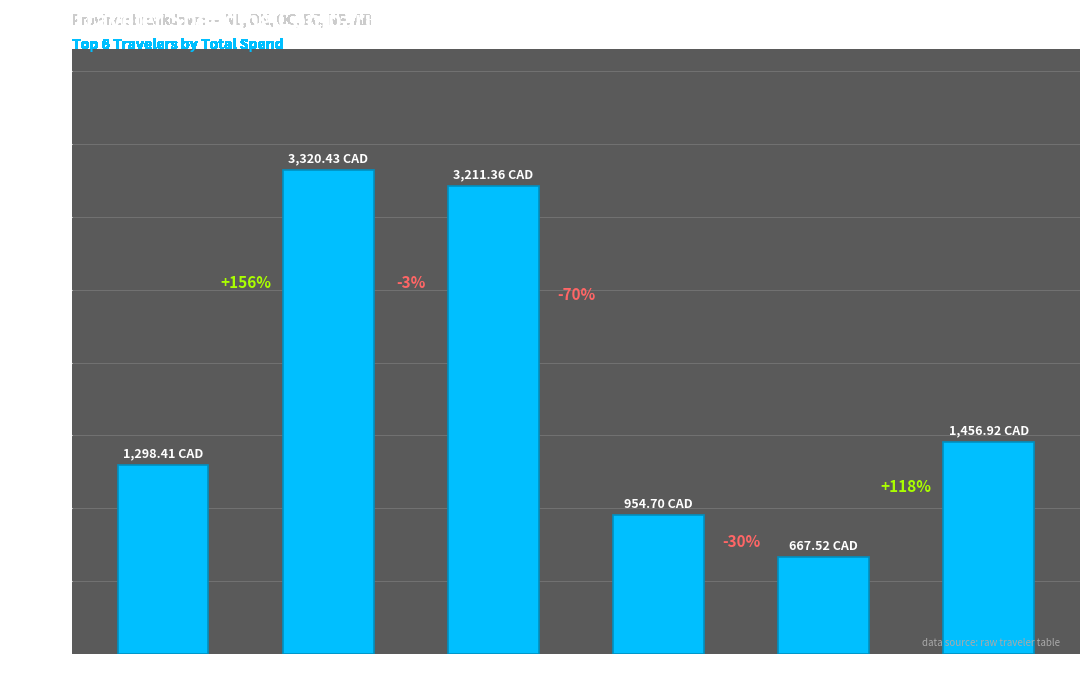

Between epzik8 and 1995hoo, which is larger?

1995hoo